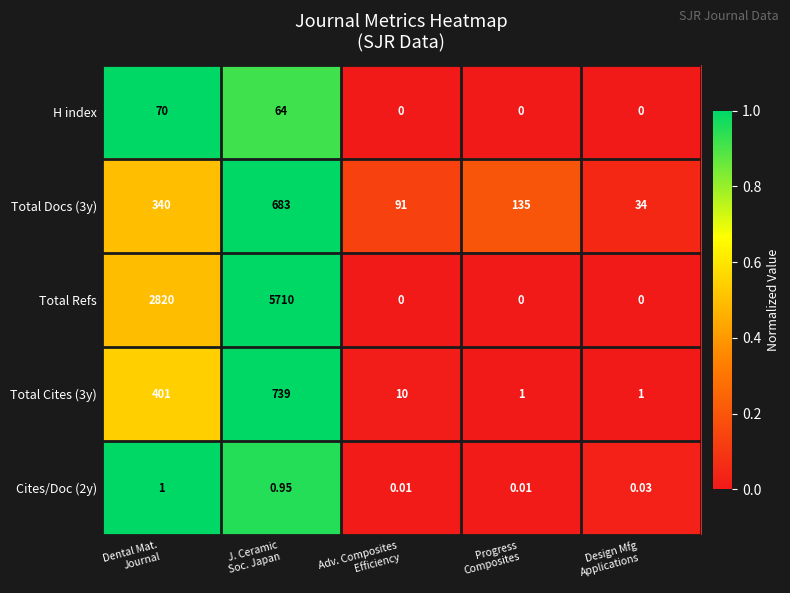

Which series has the largest total across all categories?

Total Refs